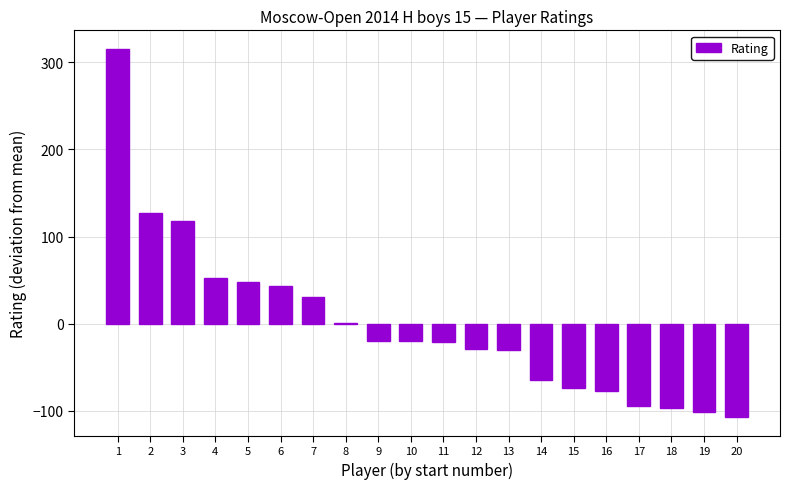

What is the change in value from 9 to 11?

-2.0